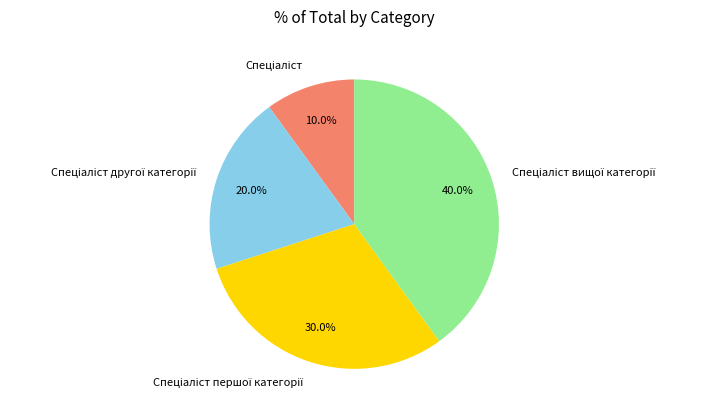

Is there a majority slice in this chart?

No